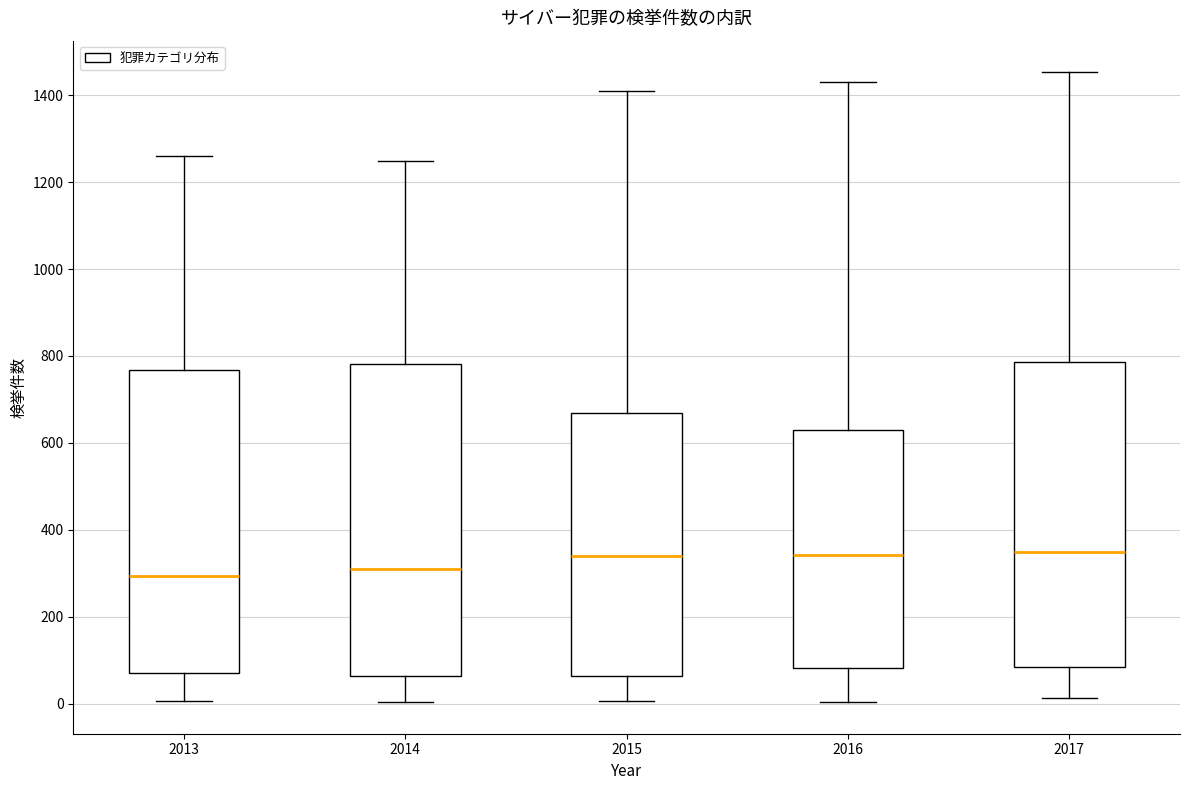

Where does the median line of the box at x = 2015 sit on the y-axis? The values are not printed on the chart, so give them approximately, as read against the axis.

340